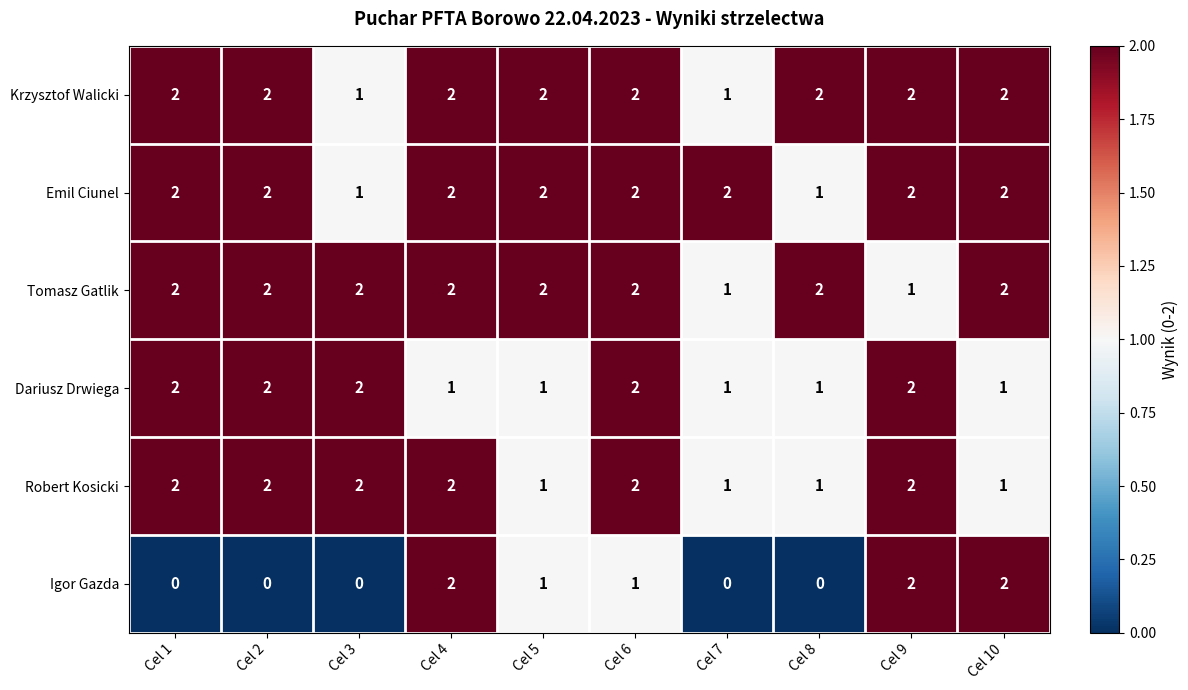

Count the Robert Kosicki values in the range 1 to 2.

10